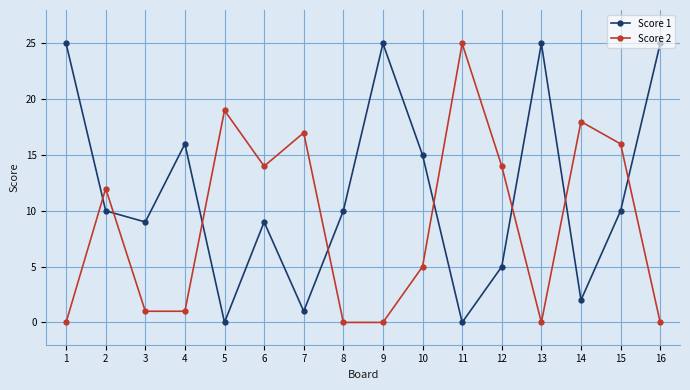

Which series has the largest total across all categories?

Score 1